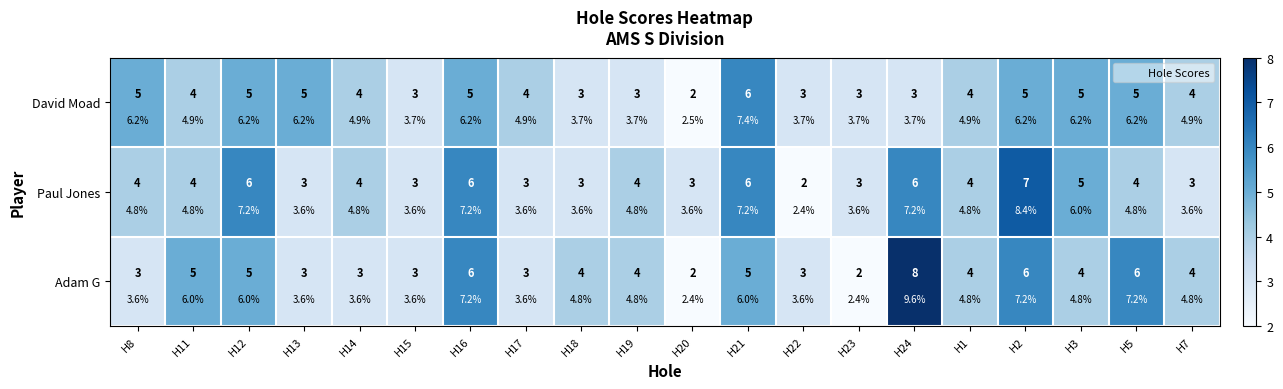

How many values in the Paul Jones series exceed 4?

6